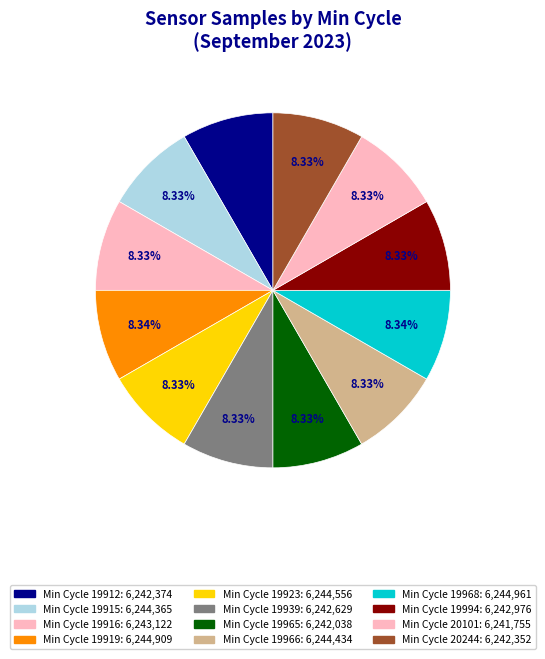

How many segments does this pie chart have?

12